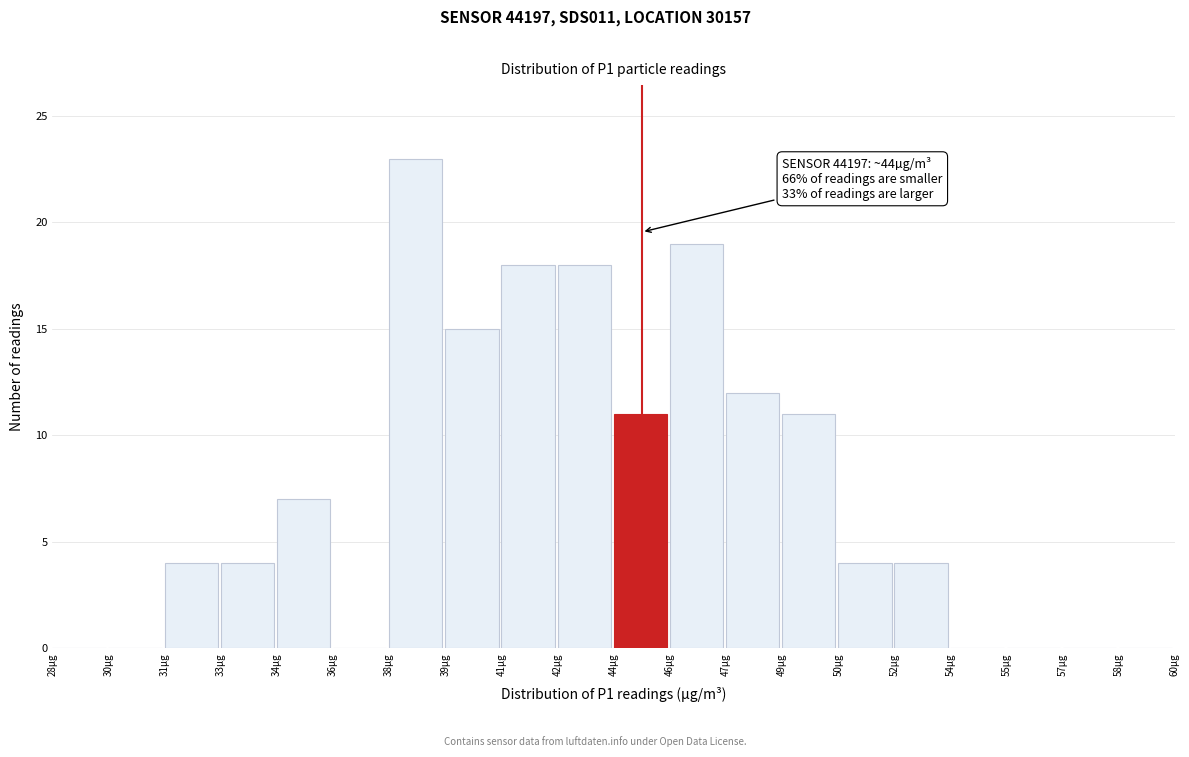

Reading left to right, transcribe all the data shown in this chart.

28µg=0	30µg=0	31µg=4	33µg=4	34µg=7	36µg=0	38µg=23	39µg=15	41µg=18	42µg=18	44µg=11	46µg=19	47µg=12	49µg=11	50µg=4	52µg=4	54µg=0	55µg=0	57µg=0	58µg=0